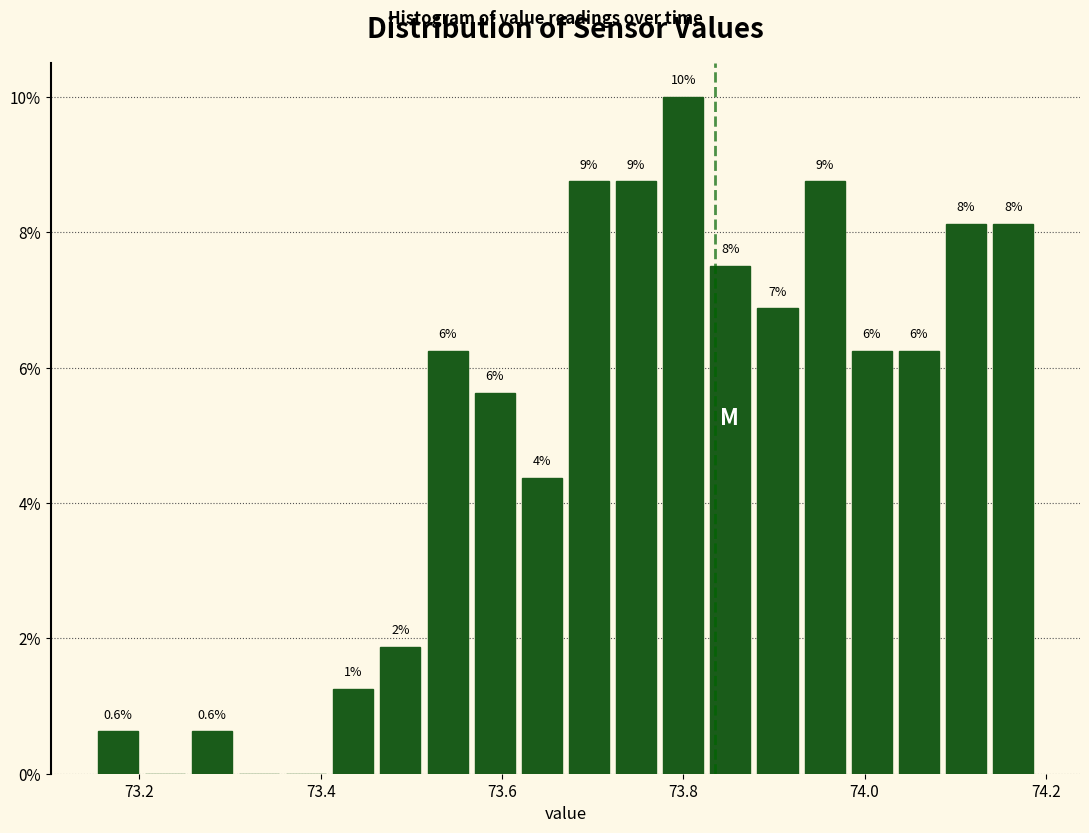

Read against the x-axis, roughly where is the centre of the tallest bar?

73.80